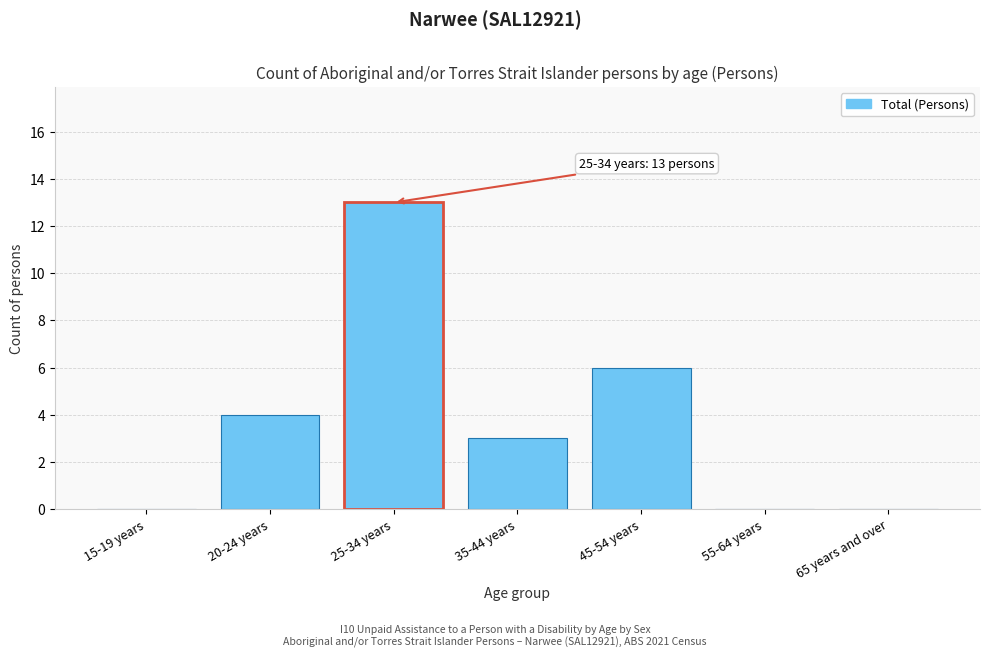

Reading right to left, what are all the values shown in this chart?

65 years and over=0	55-64 years=0	45-54 years=6	35-44 years=3	25-34 years=13	20-24 years=4	15-19 years=0